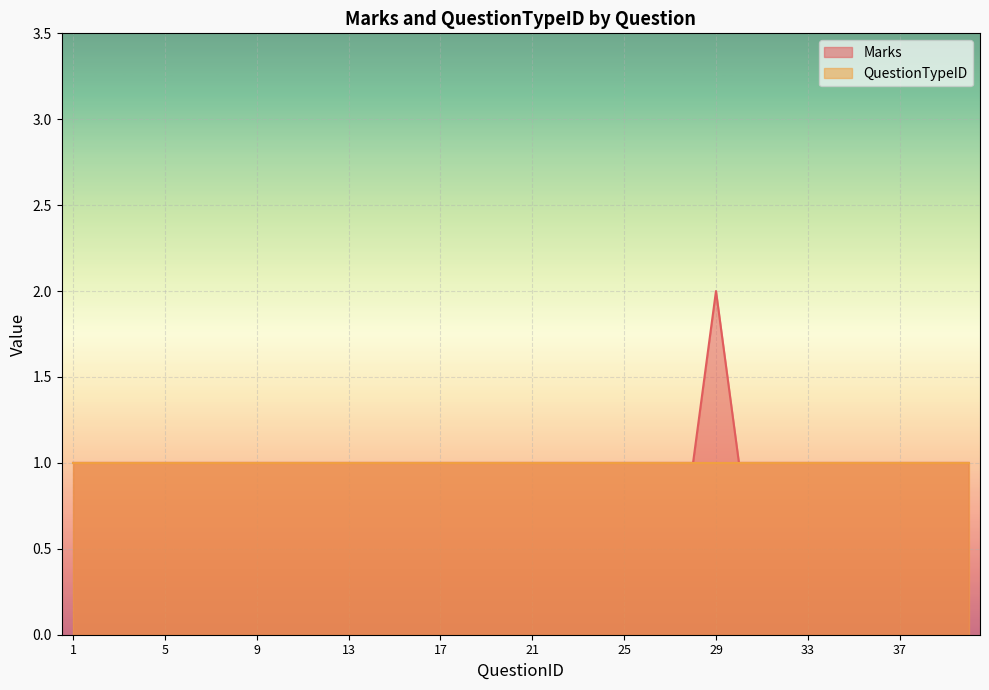

How many categories are shown in the chart?

40